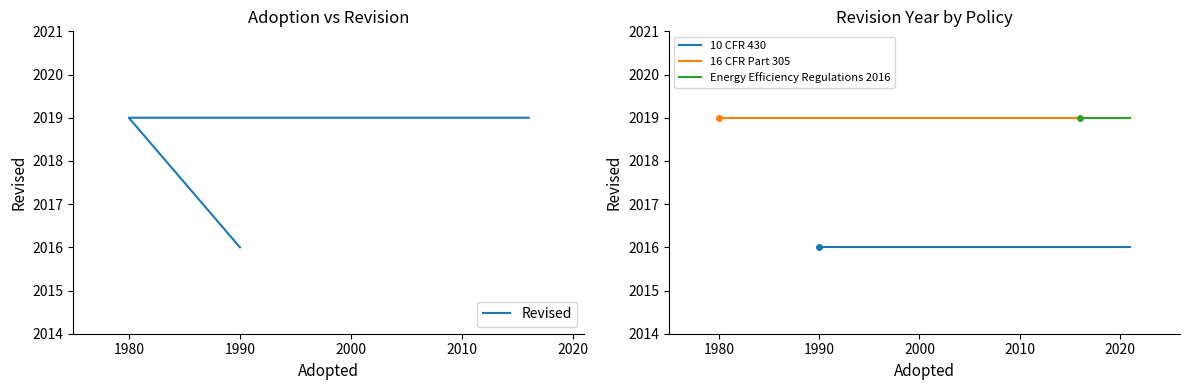

What value does the data have at 1980?

2019